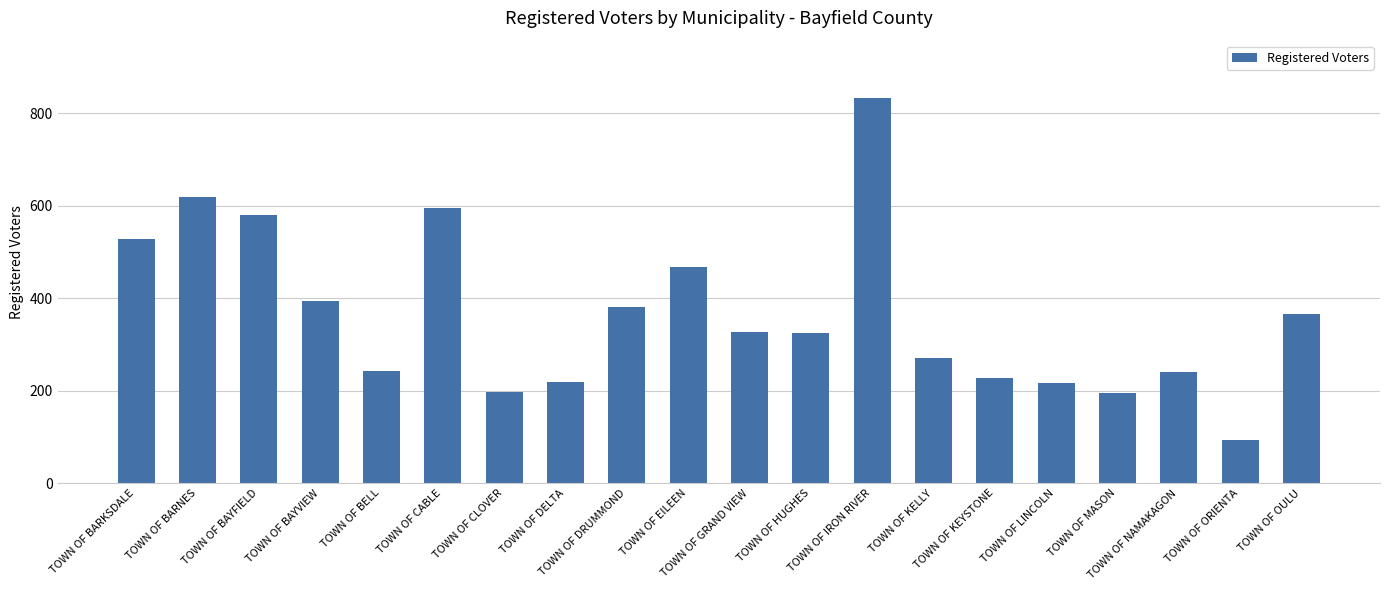

What is the value of the 12th bar from the left?

325